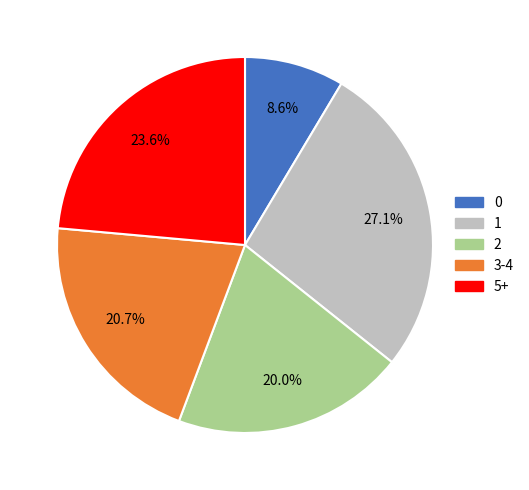

Does any single category account for the majority?

No